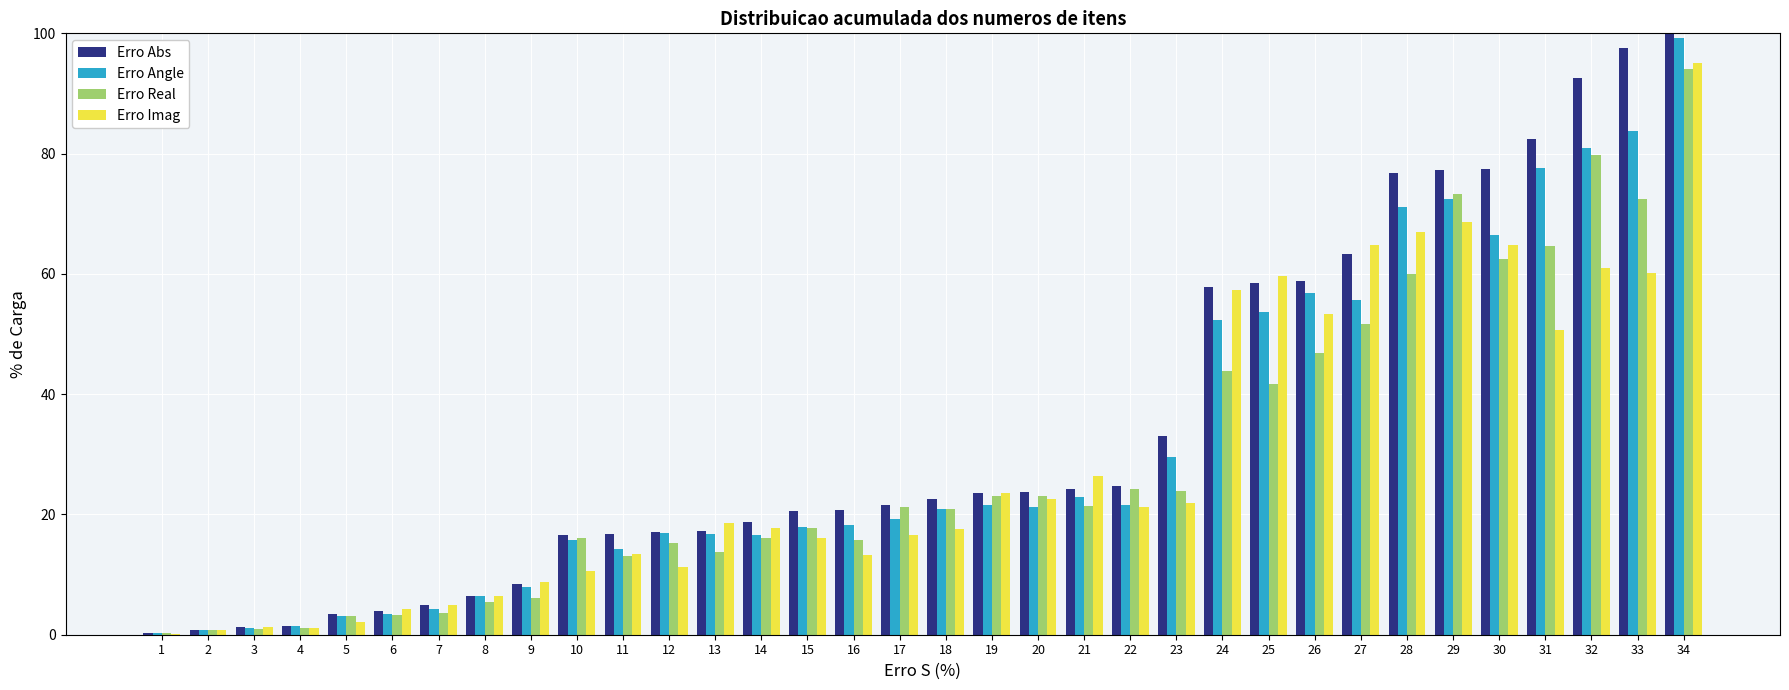

Between 16 and 21, which series saw the biggest shift?

Erro Imag